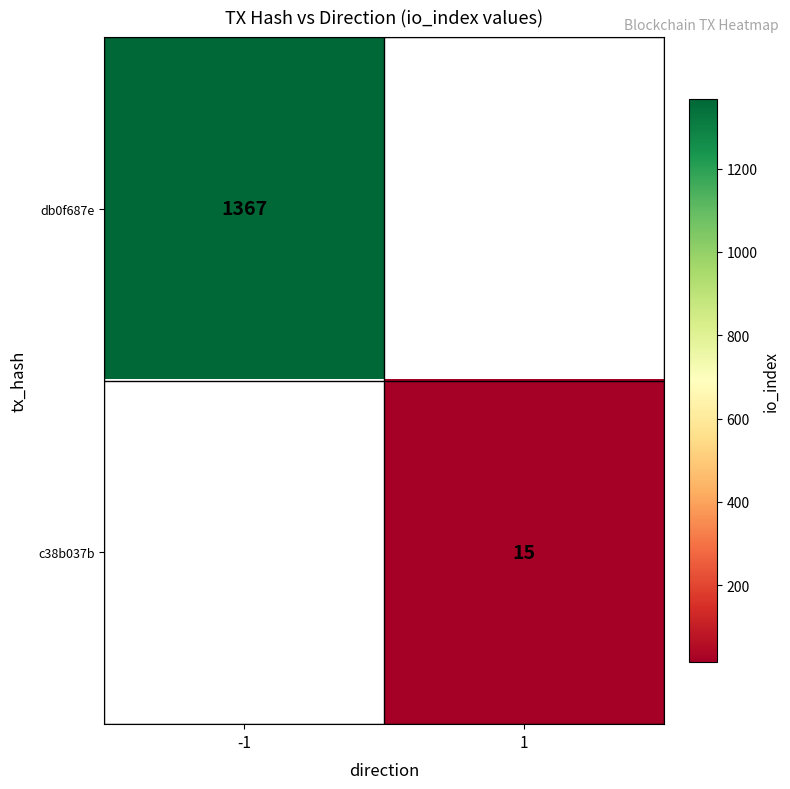

Is it true that c38b037b equals 23.5 at 1?

False